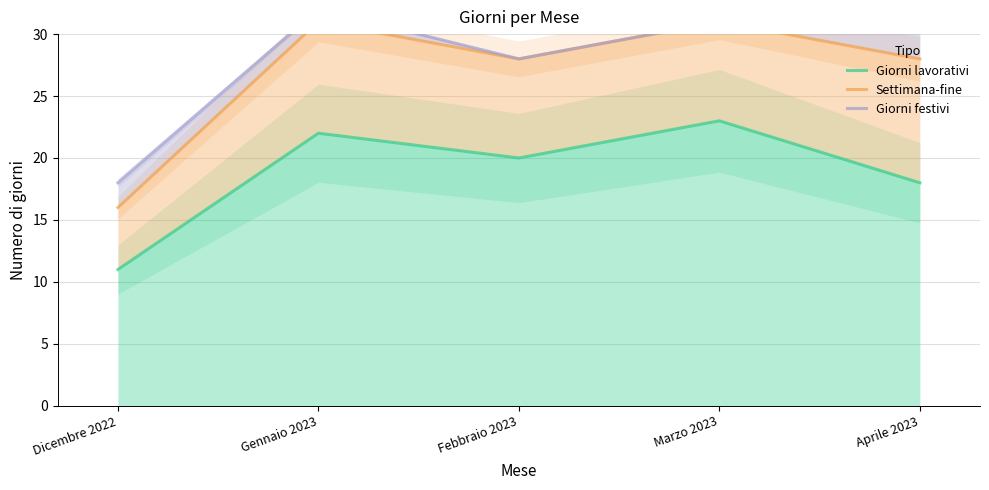

The Giorni festivi series shows 28 at Febbraio 2023. True or false?

True